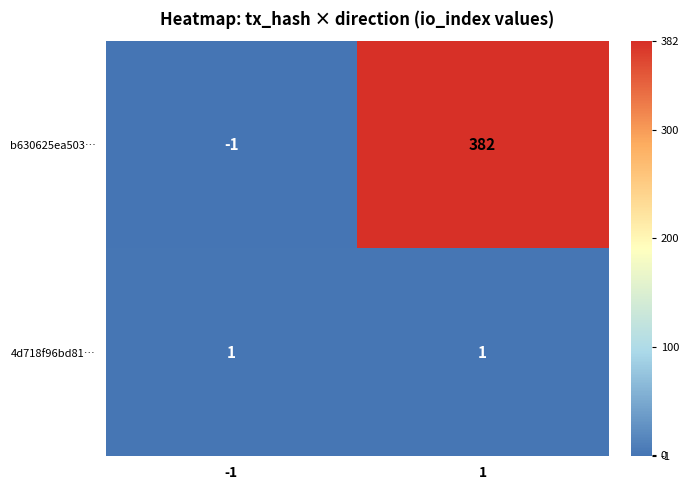

Between -1 and 1, which series saw the biggest shift?

b630625ea503…